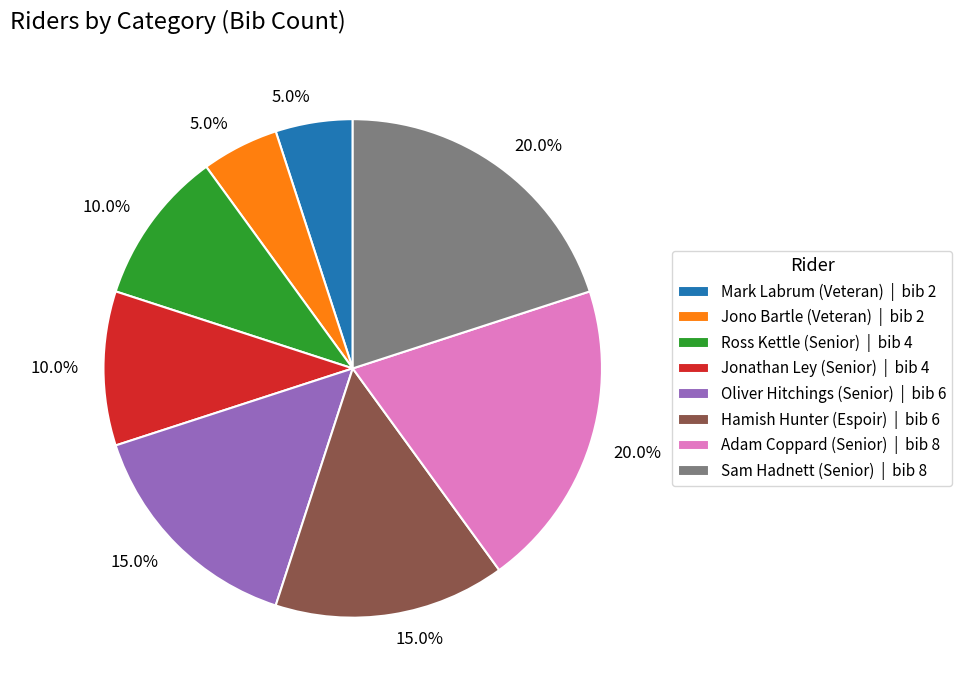

Which has a higher value, Jonathan Ley (Senior) or Adam Coppard (Senior)?

Adam Coppard (Senior)